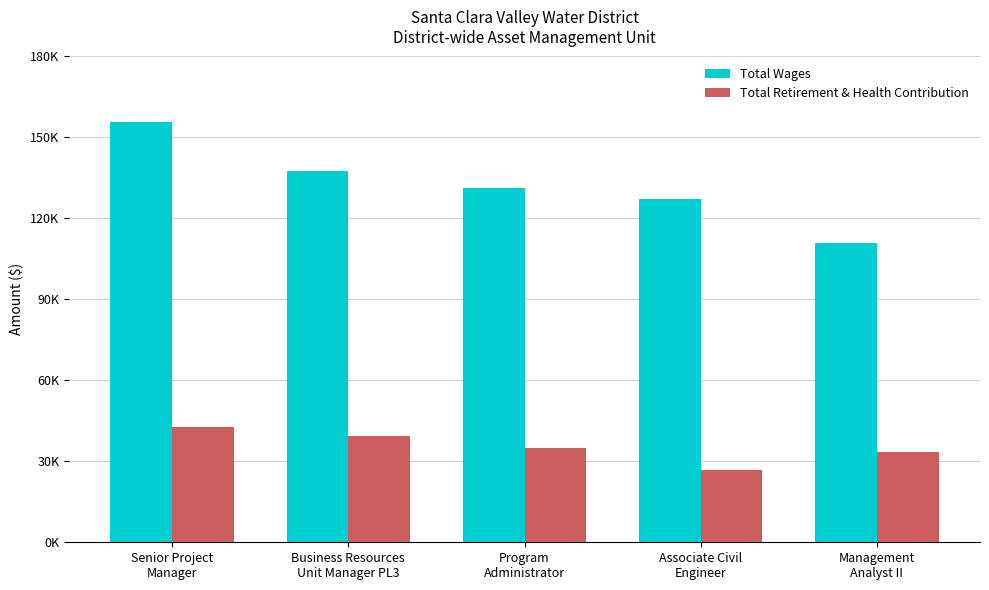

Reading right to left, list all the values displayed in this chart.

Total Wages: Management
Analyst II=110731	Associate Civil
Engineer=127231	Program
Administrator=131322	Business Resources
Unit Manager PL3=137609	Senior Project
Manager=155775
Total Retirement & Health Contribution: Management
Analyst II=33410	Associate Civil
Engineer=26805	Program
Administrator=34785	Business Resources
Unit Manager PL3=39547	Senior Project
Manager=42812